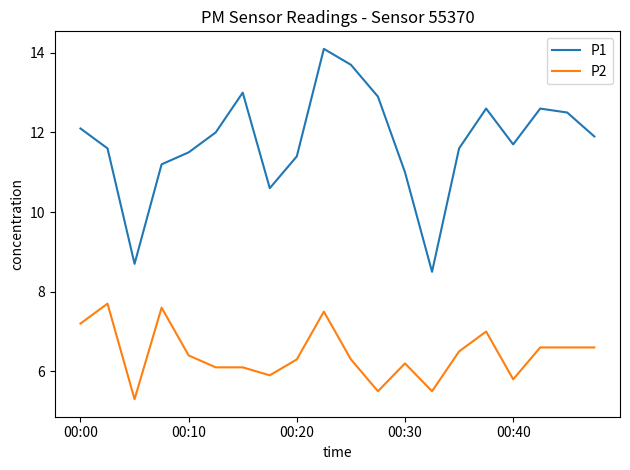

Rank the series by their average value, from highest to lowest.

P1, P2